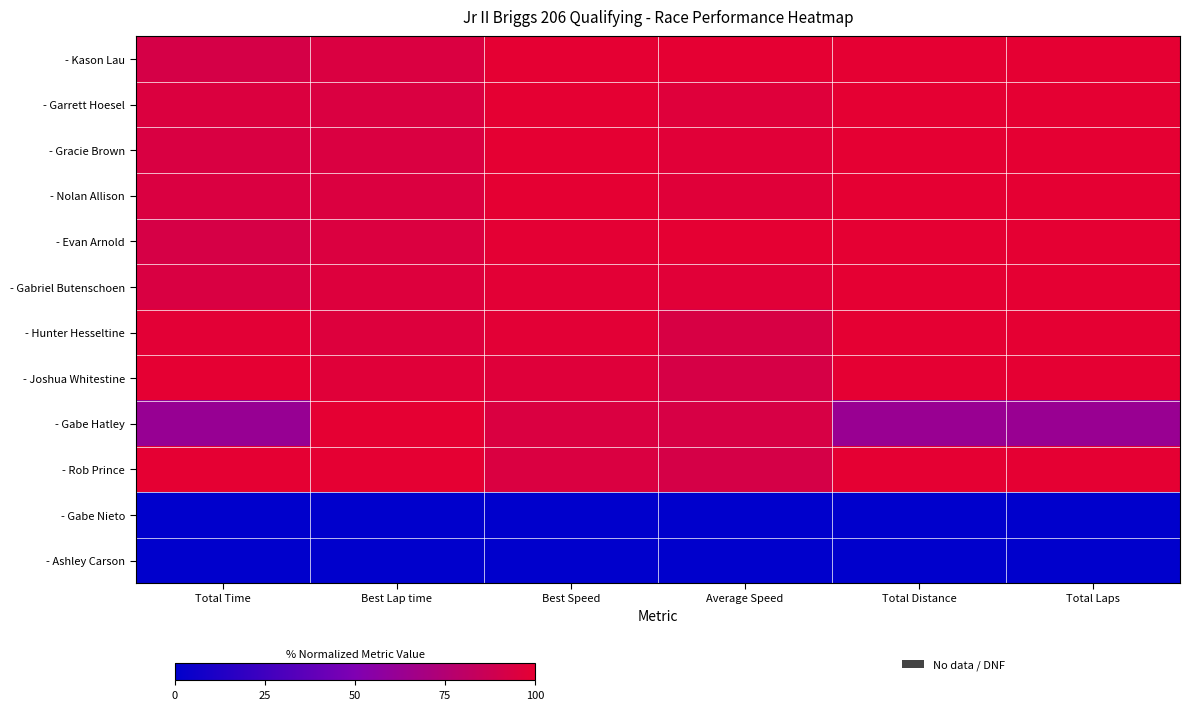

Between Best Lap time and Total Distance, which is larger?

Total Distance